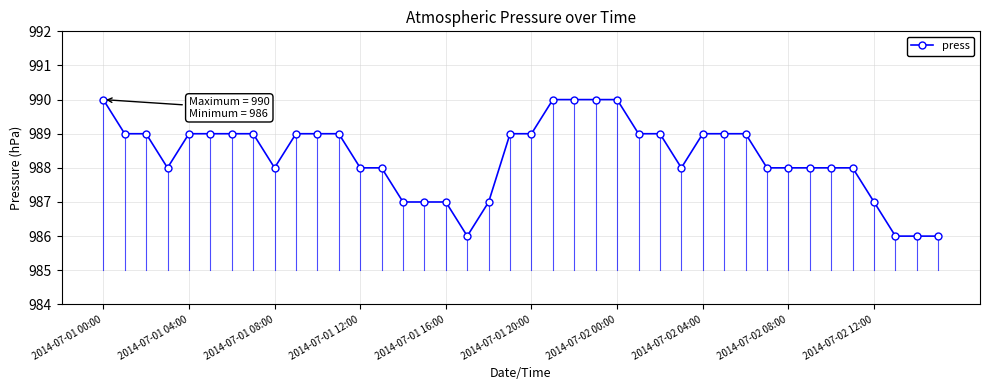

What is the sum of all values?

39533